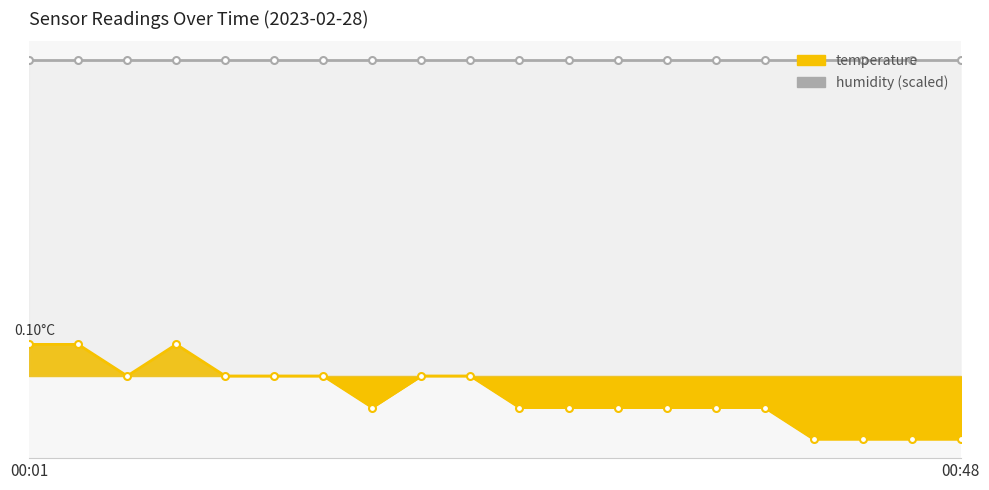

What value does the data have at 00:41?

-0.2